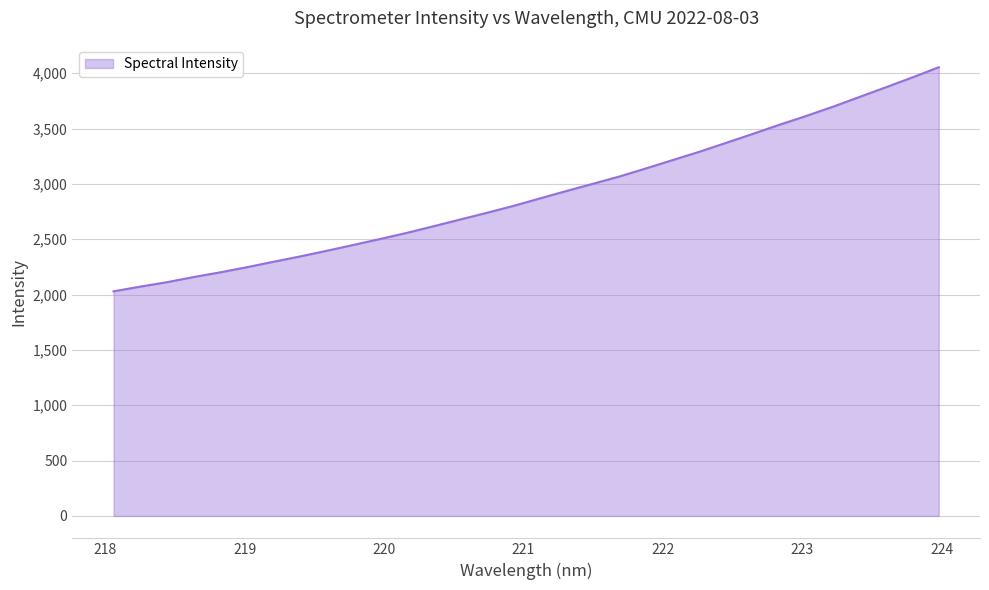

What is the difference between the maximum and minimum values?

2024.2